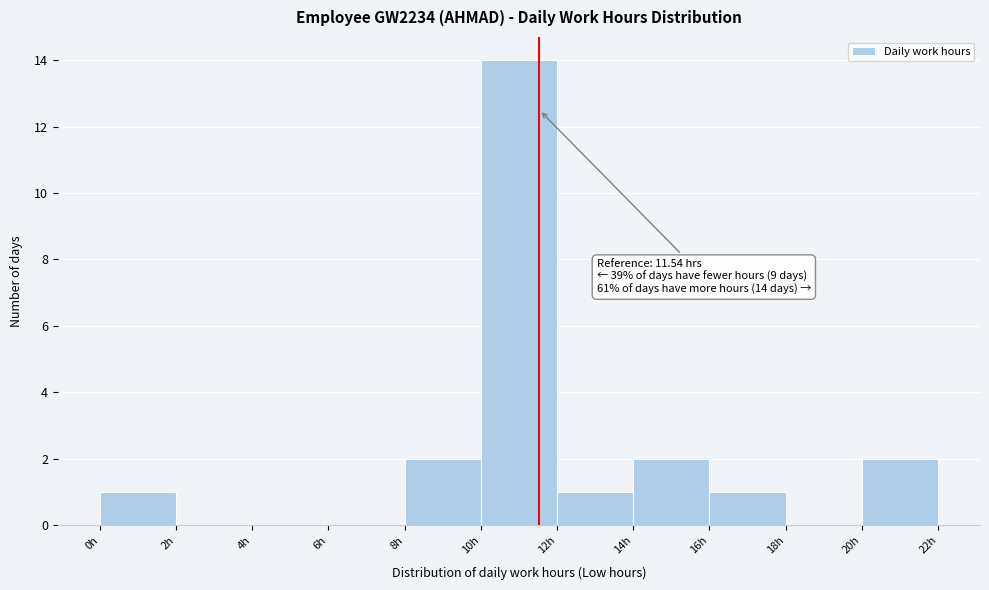

Which range on the x-axis has the tallest bar?

10 to 12